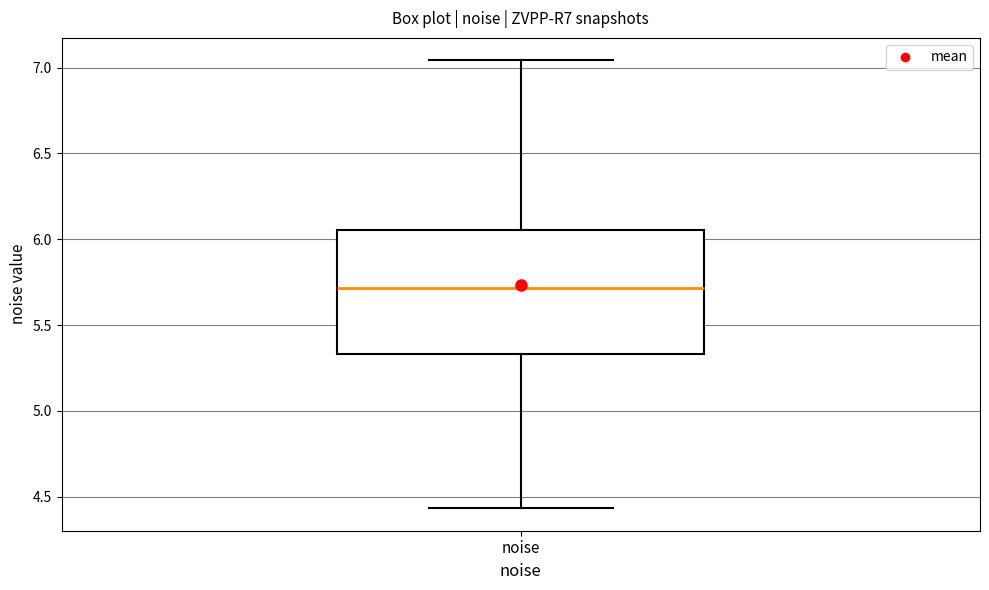

Transcribe this box plot: give where the median line is, the range the box spans, and where the two whiskers end, as read against the y-axis. The values are not printed on the chart, so give them approximately, as read against the axis.

median 5.70, box 5.35 to 6.05, whiskers 4.45 to 7.05